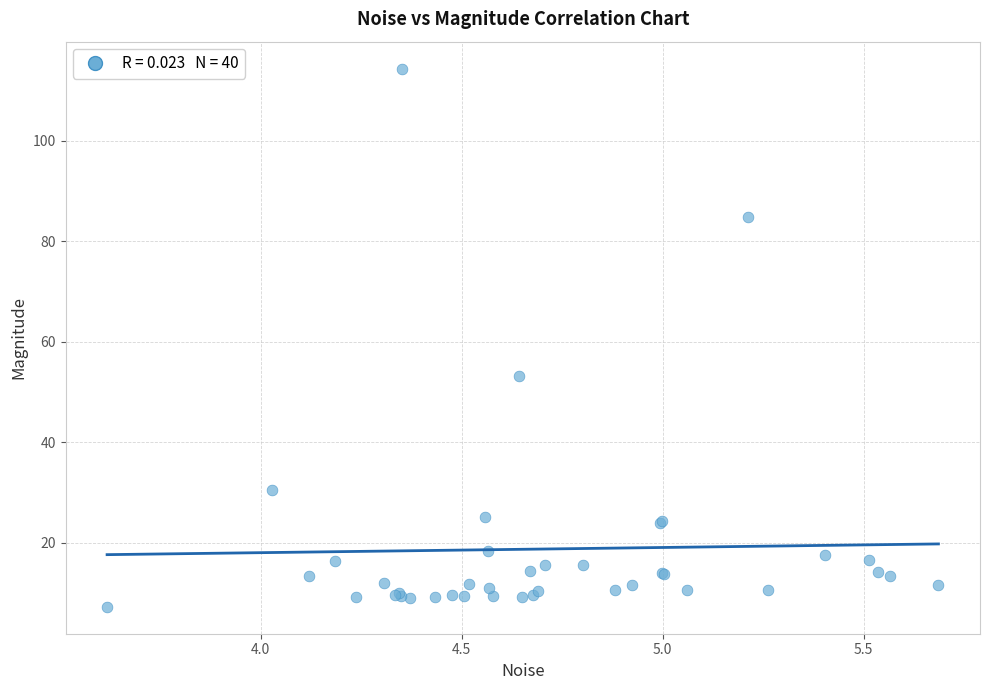

What Y value in the scatter plot is closest to 60?

53.1